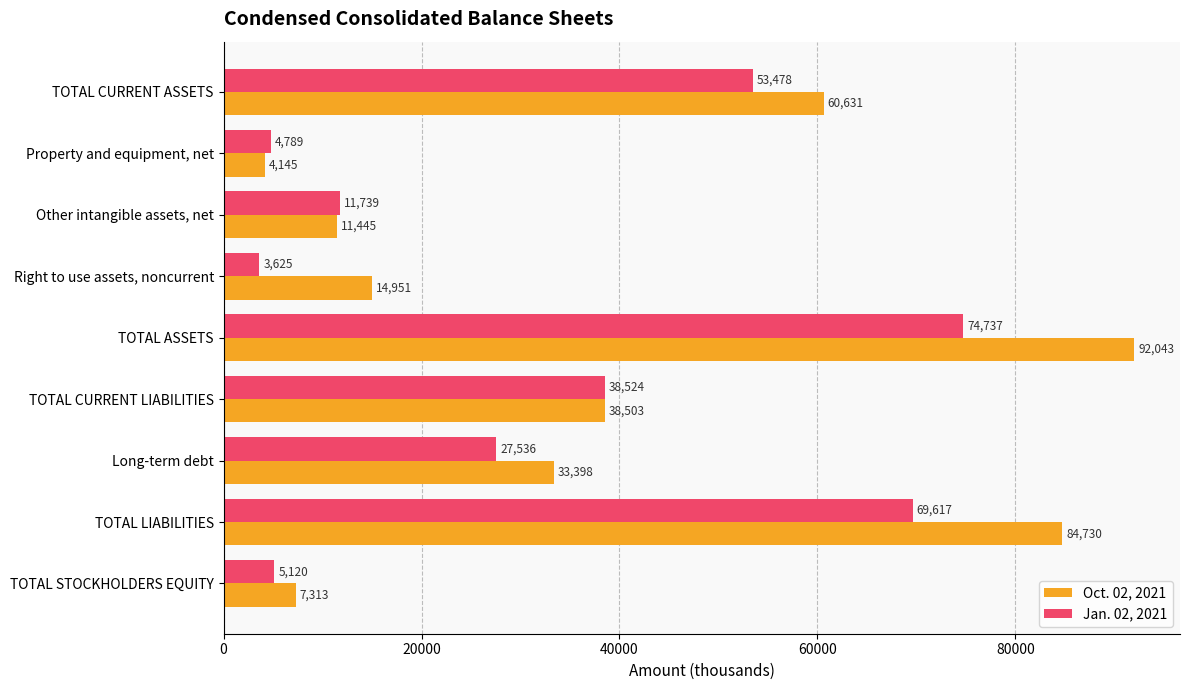

Between Other intangible assets, net and Right to use assets, noncurrent, which series saw the biggest shift?

Jan. 02, 2021